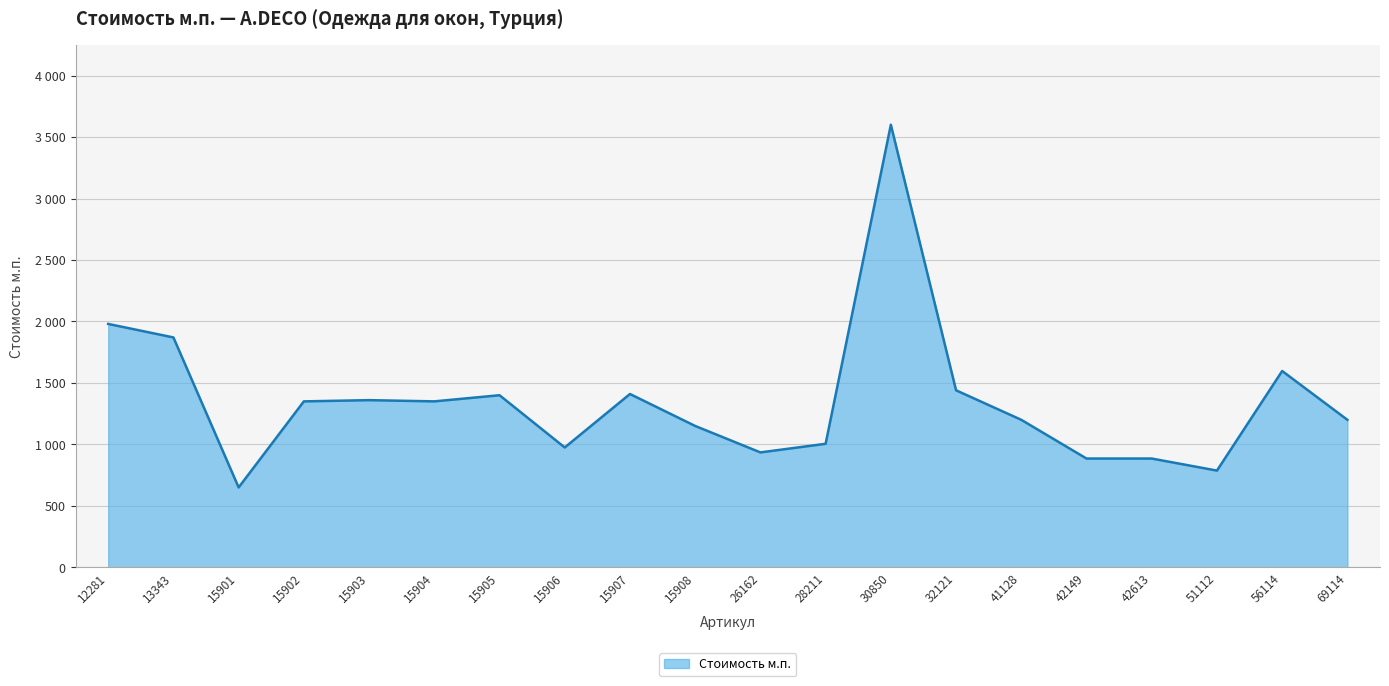

Is this an area chart (filled region under the line)?

Yes